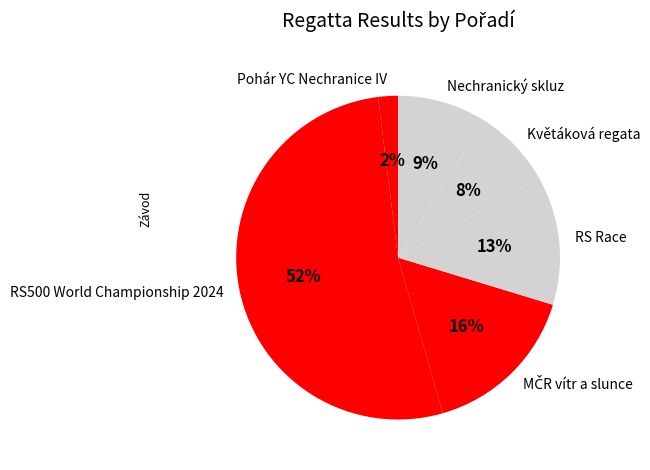

To the nearest percent, what portion does RS Race represent?

13%